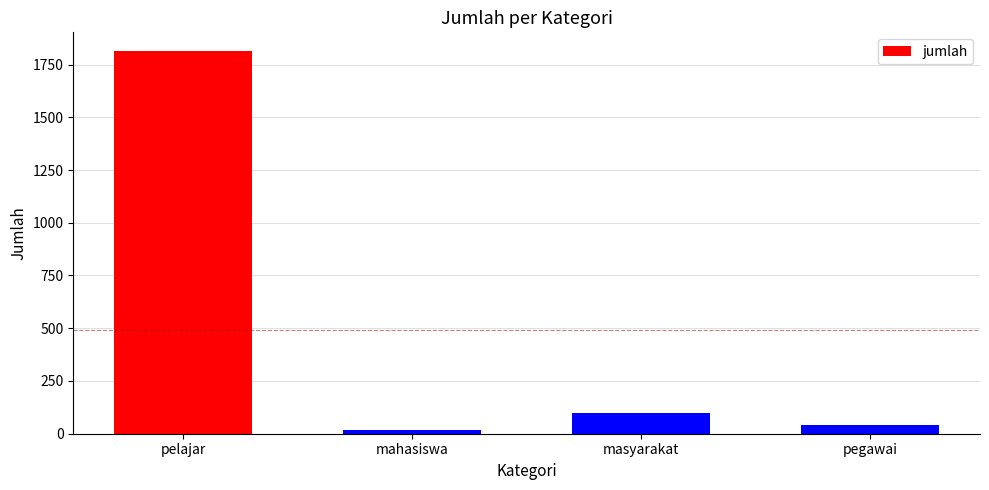

What is the greatest value displayed?

1812